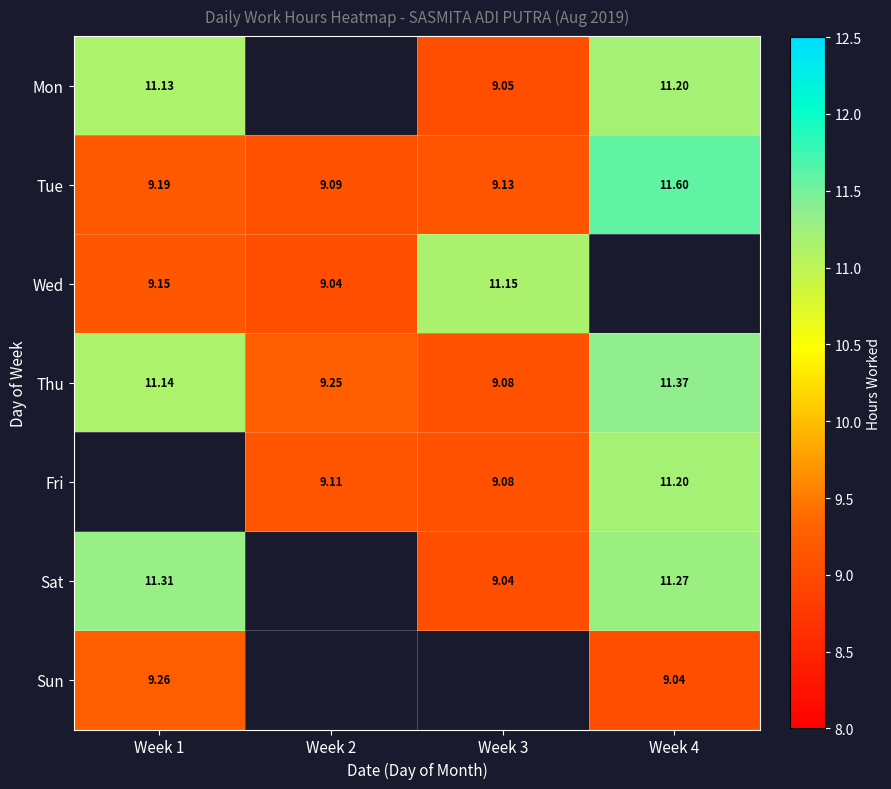

Is the value of Thu at Week 2 greater than the value of Wed at Week 3?

No